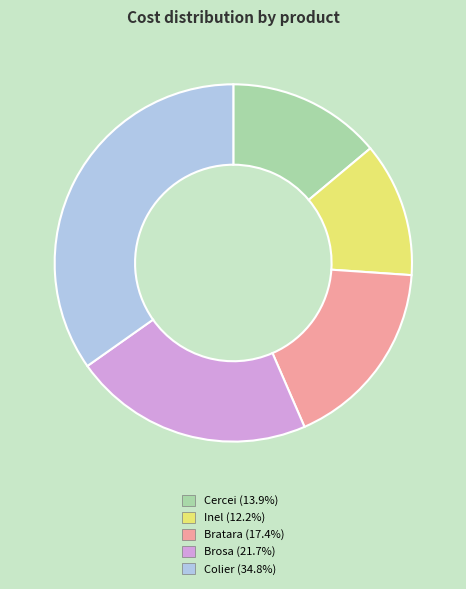

Is the sum of Inel and Cercei greater than half?

No